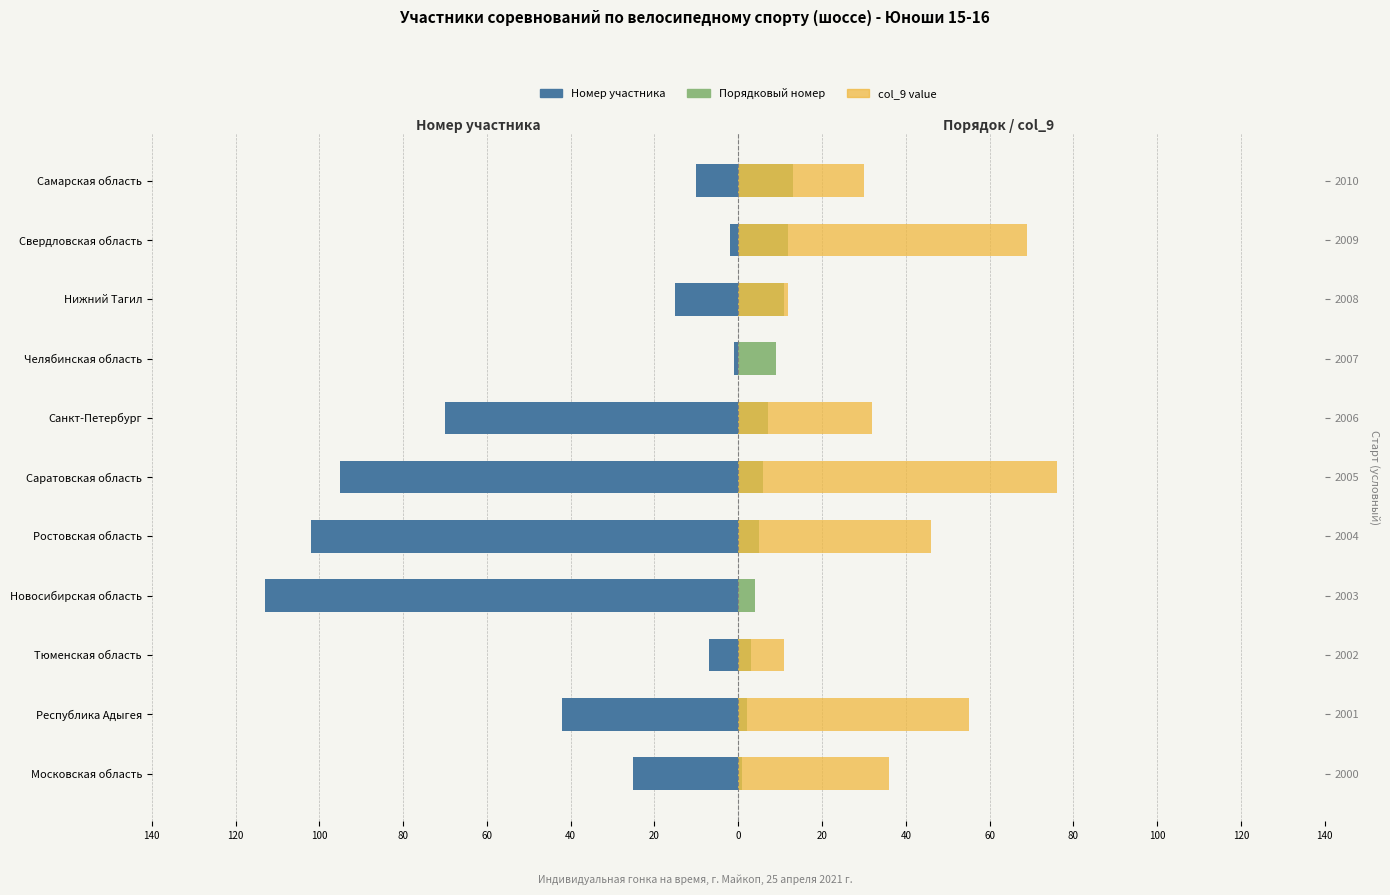

Rank the series at Московская область from highest to lowest value.

col_9 value, Порядковый номер, Номер участника